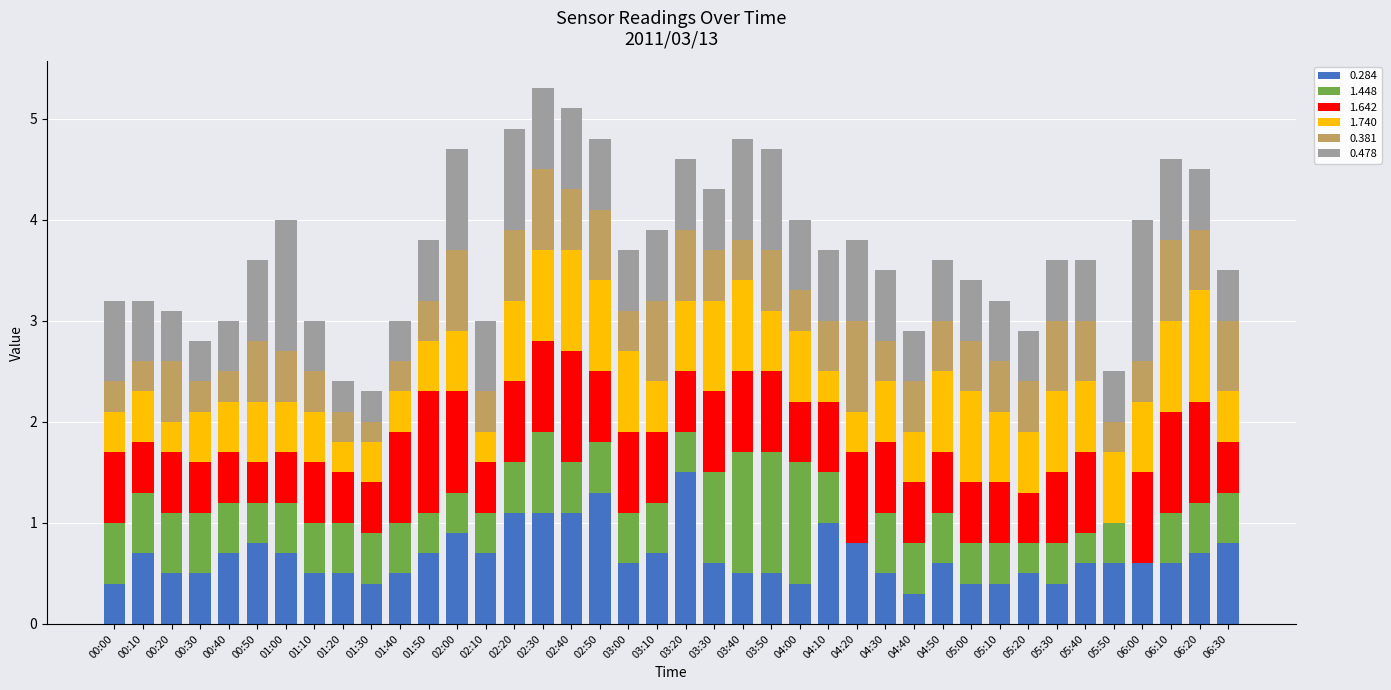

What are all the series names shown in the legend?

0.284, 1.448, 1.642, 1.740, 0.381, 0.478